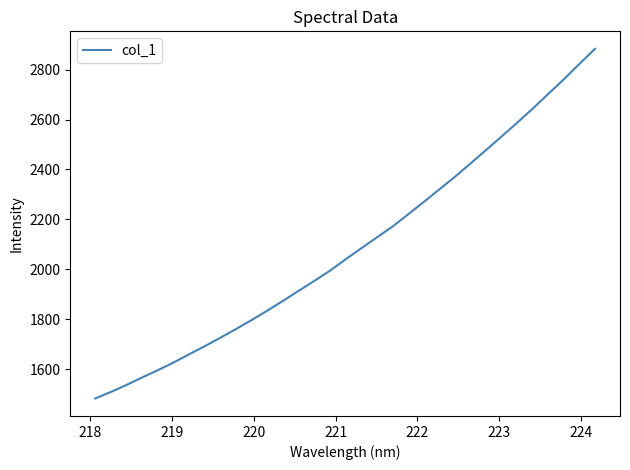

Reading left to right, list all the values displayed in this chart.

1483.1	1509.2	1537.2	1567.4	1596.3	1626.8	1659.8	1692.4	1726.3	1760.9	1797.2	1834.4	1873.6	1913.5	1953.1	1994.0	2039.4	2083.4	2127.1	2170.3	2219.2	2268.6	2319.2	2369.5	2423.0	2476.9	2531.5	2586.5	2643.1	2702.4	2760.8	2822.6	2883.0